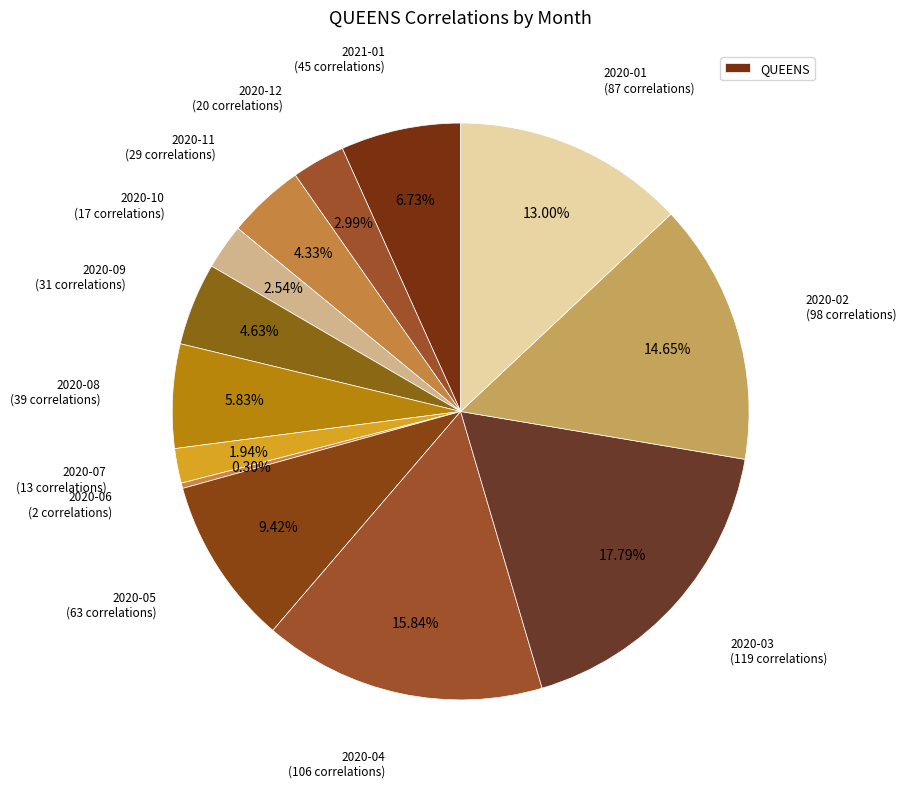

How many slices are in this pie chart?

13